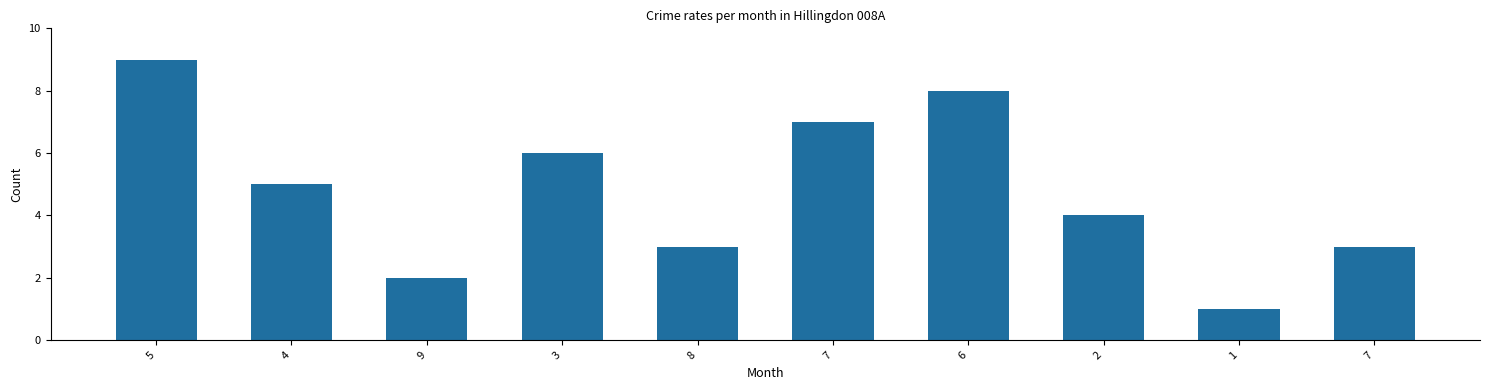

At which category does the chart reach its minimum across all series?

1